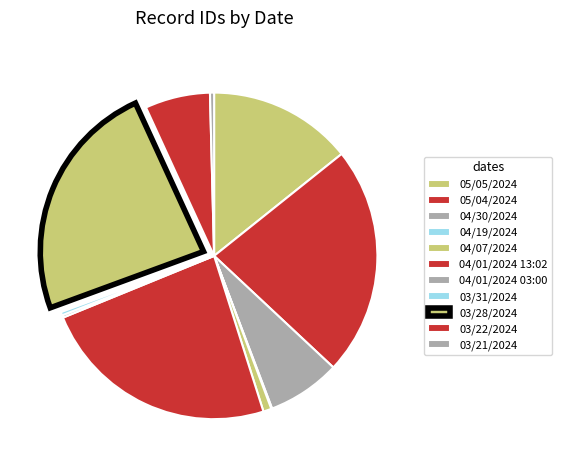

Does 04/30/2024 represent more than half of the total?

No